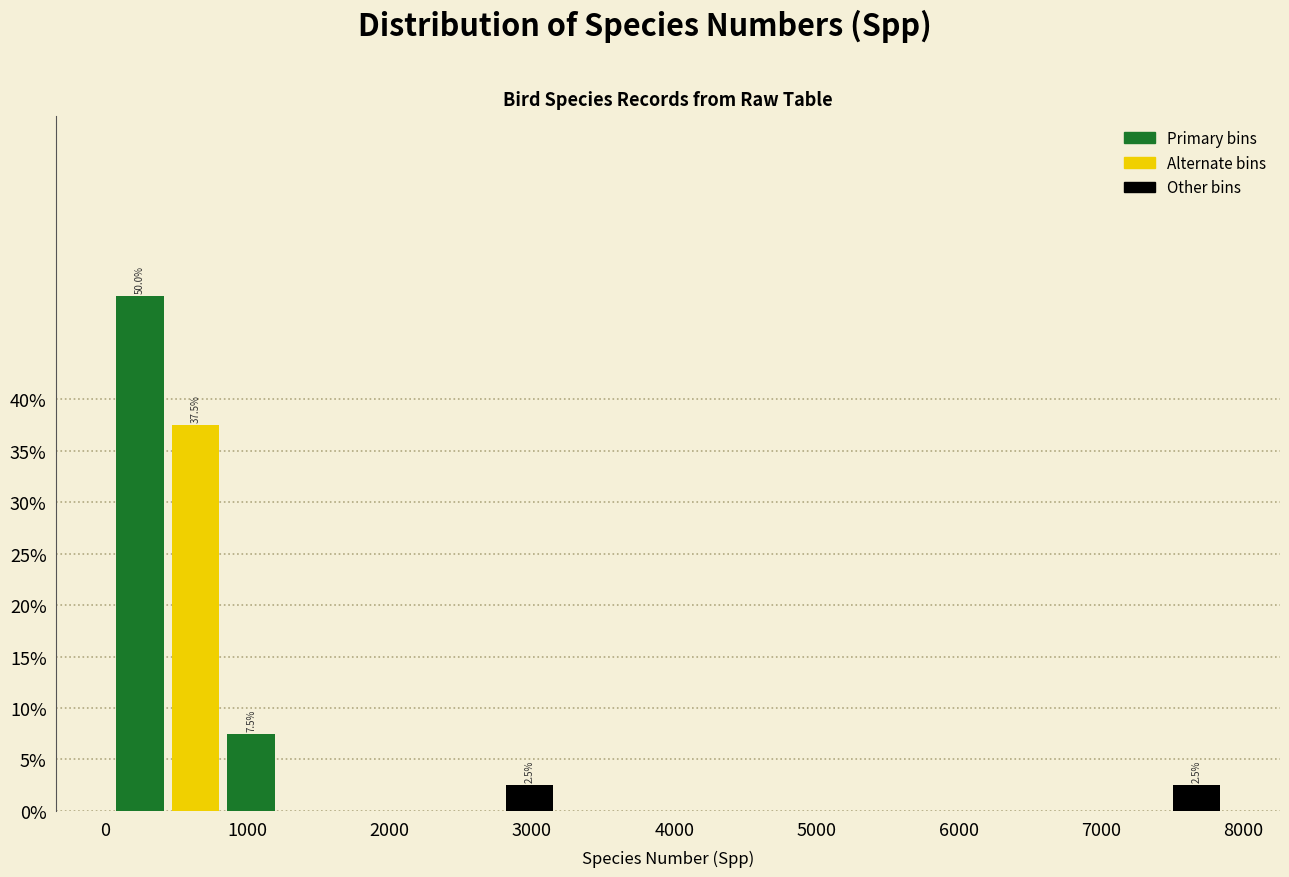

Around what value on the x-axis is the tallest bar? Give the approximate position of its centre, as read against the axis.

200